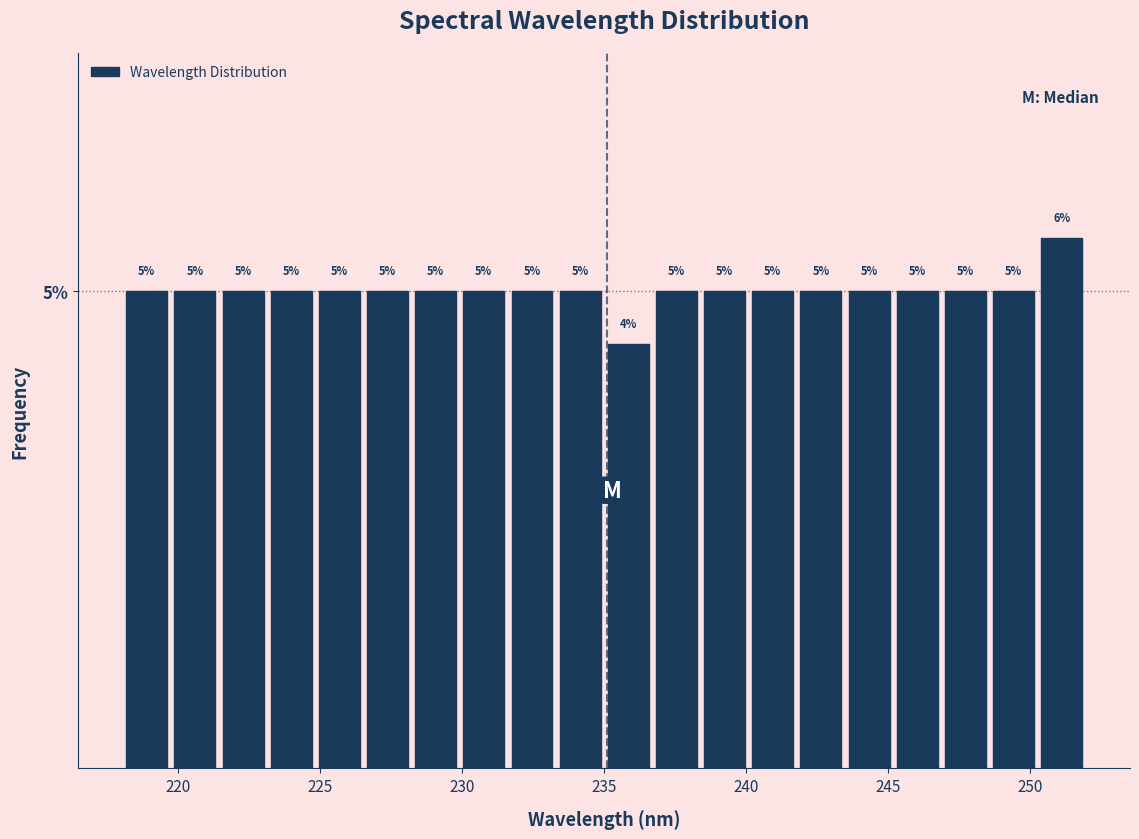

Around what value on the x-axis is the tallest bar? Give the approximate position of its centre, as read against the axis.

251.0